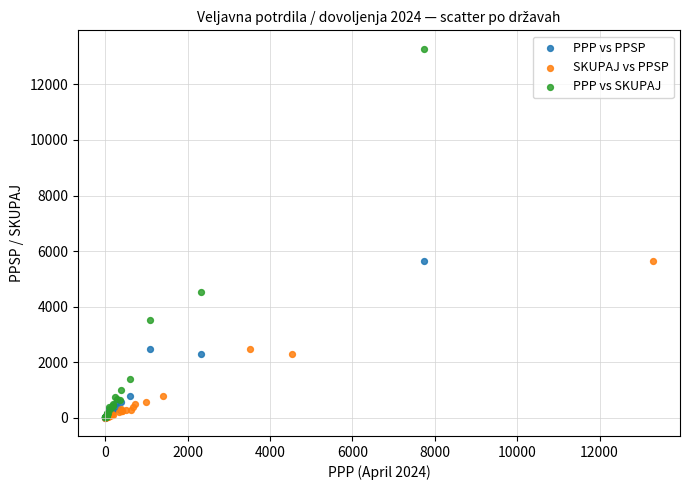

Which series has the widest spread of Y values?

PPP vs SKUPAJ